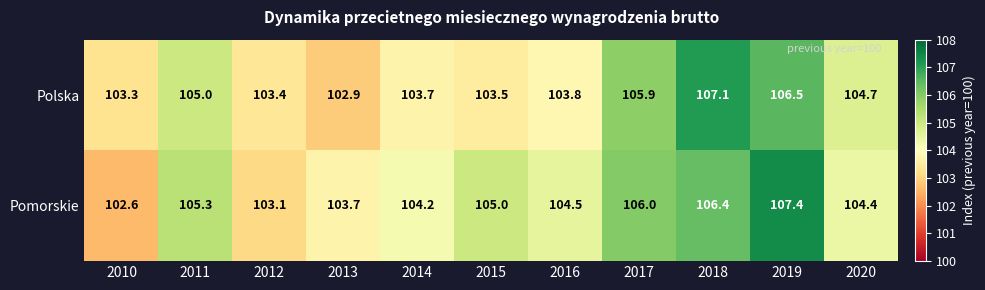

List the labels in order of Pomorskie value, smallest first.

2010, 2012, 2013, 2014, 2020, 2016, 2015, 2011, 2017, 2018, 2019